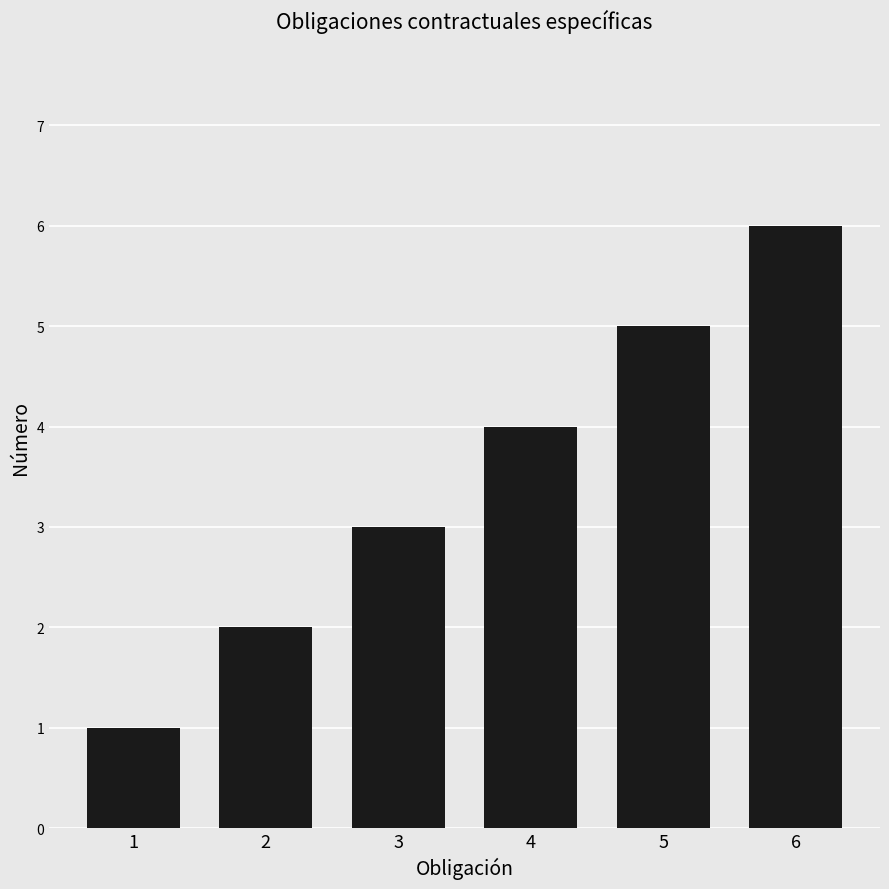

Count the number of categories in the chart.

6